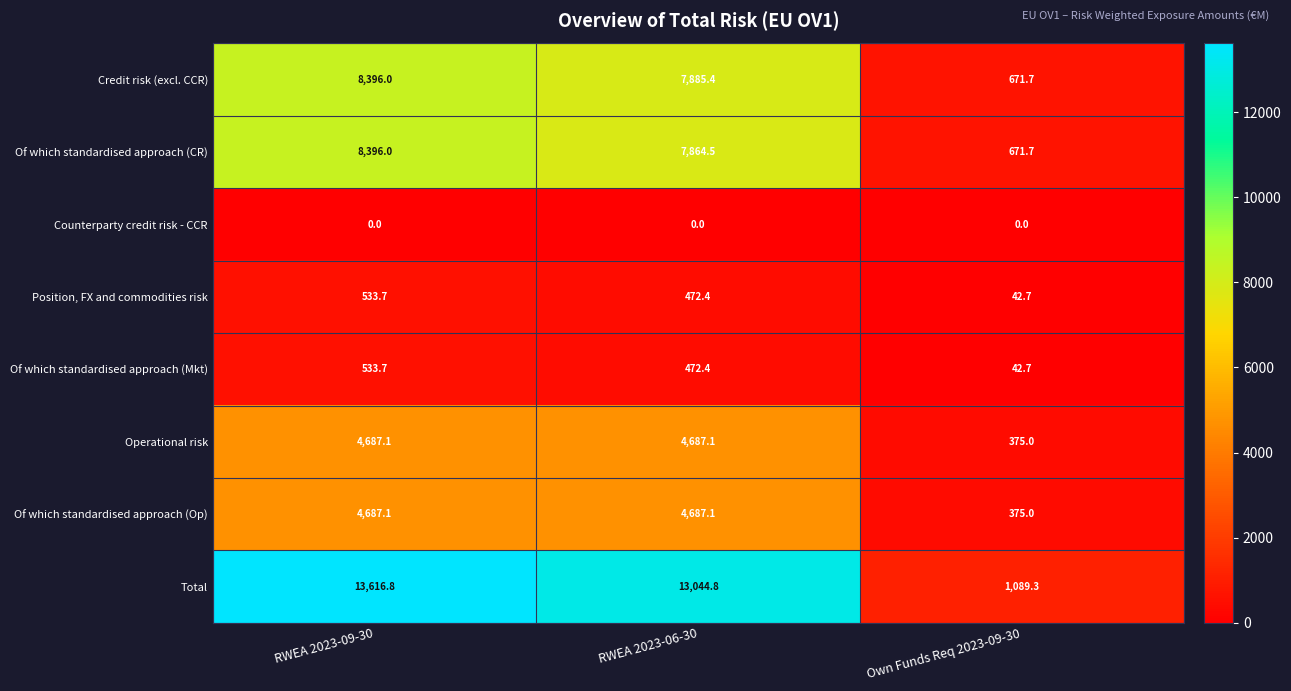

List the labels in order of Position, FX and commodities risk value, largest first.

RWEA 2023-09-30, RWEA 2023-06-30, Own Funds Req 2023-09-30